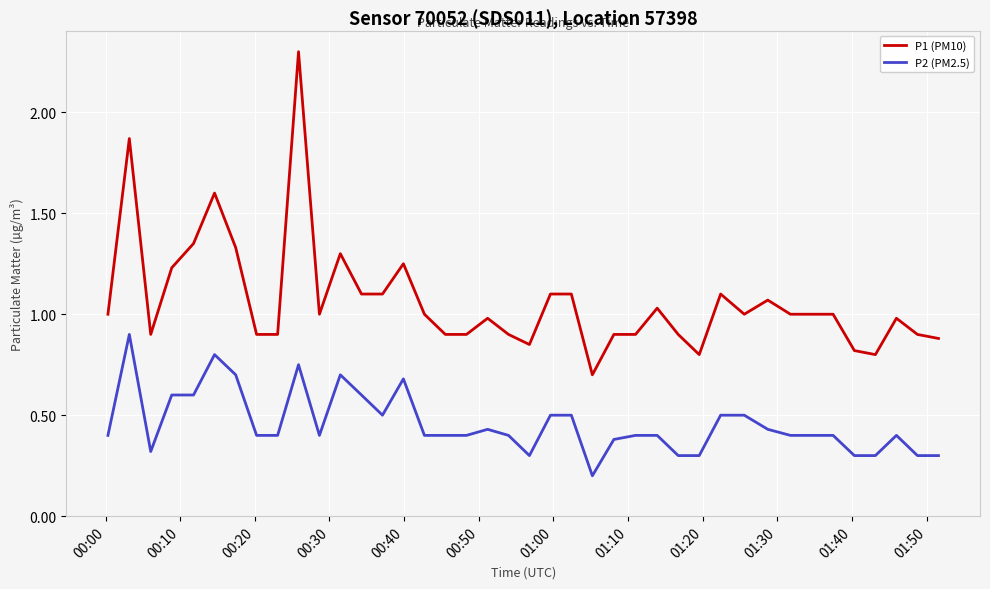

What is the difference between the maximum and minimum values in the P2 (PM2.5) series?

0.7